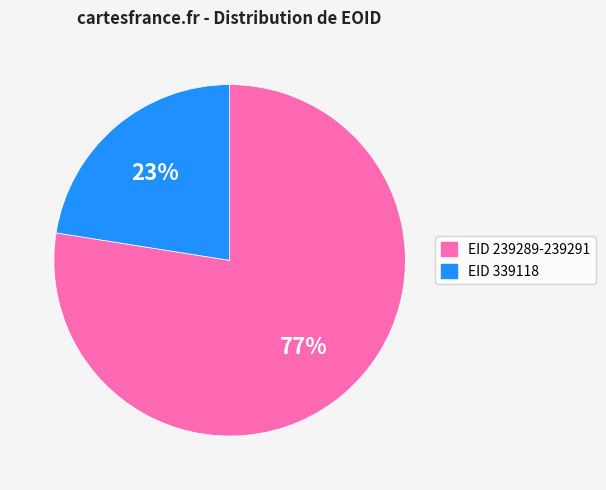

Is there any slice that represents more than half of the pie?

Yes